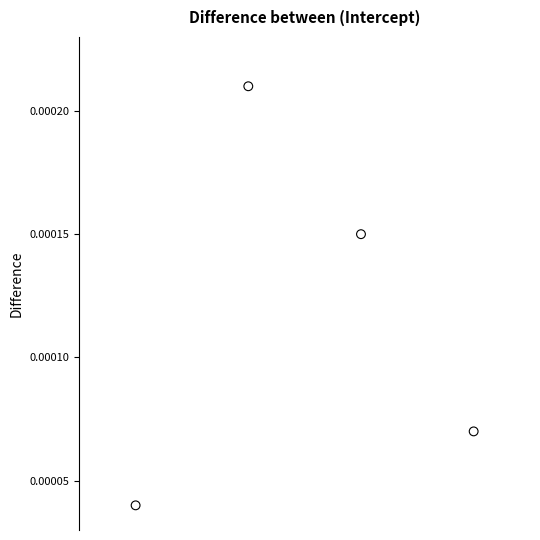

What is the average X value?

2.5